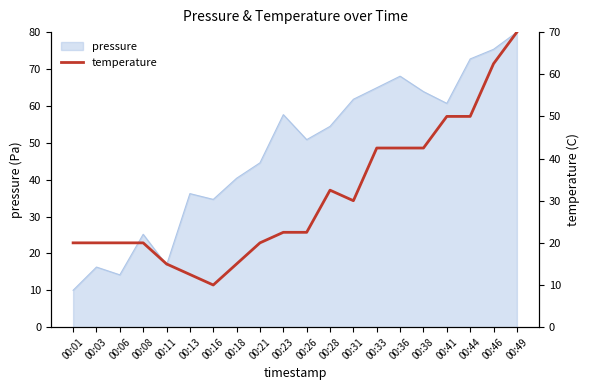

What is the highest value of the pressure series?

80.0